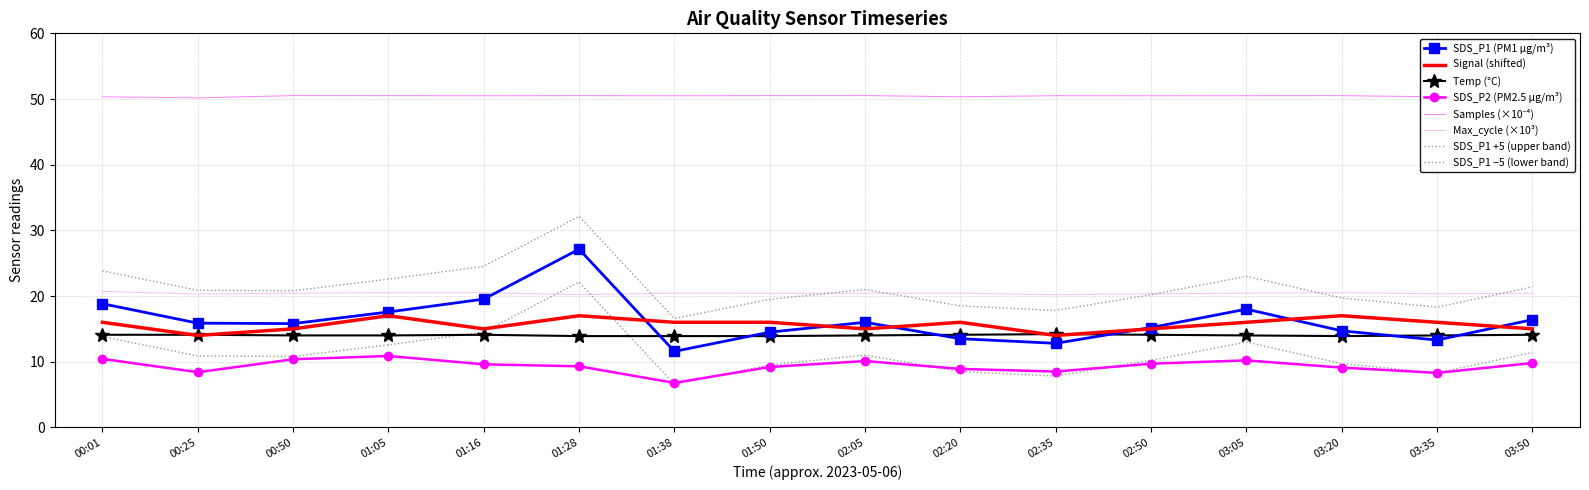

What is the sum of all SDS_P2 values?

149.5